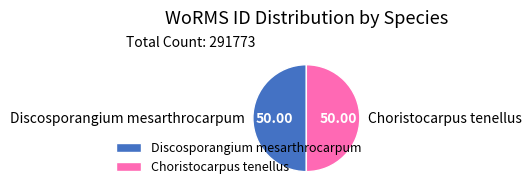

Is the sum of Discosporangium mesarthrocarpum and Choristocarpus tenellus greater than half?

Yes